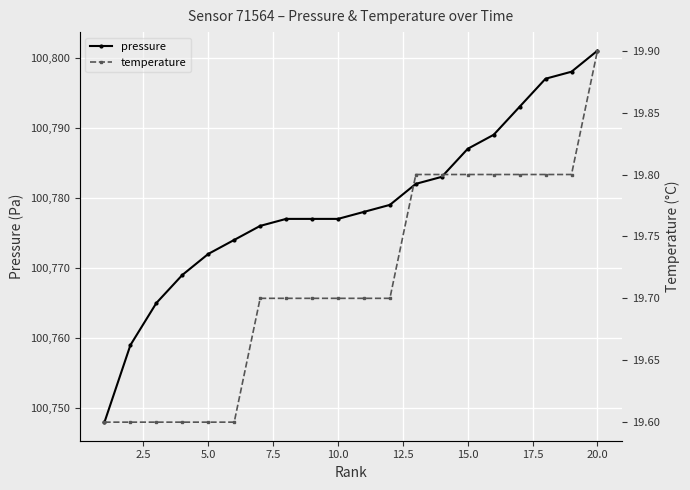

The pressure series shows 161382 at 20.0. True or false?

False